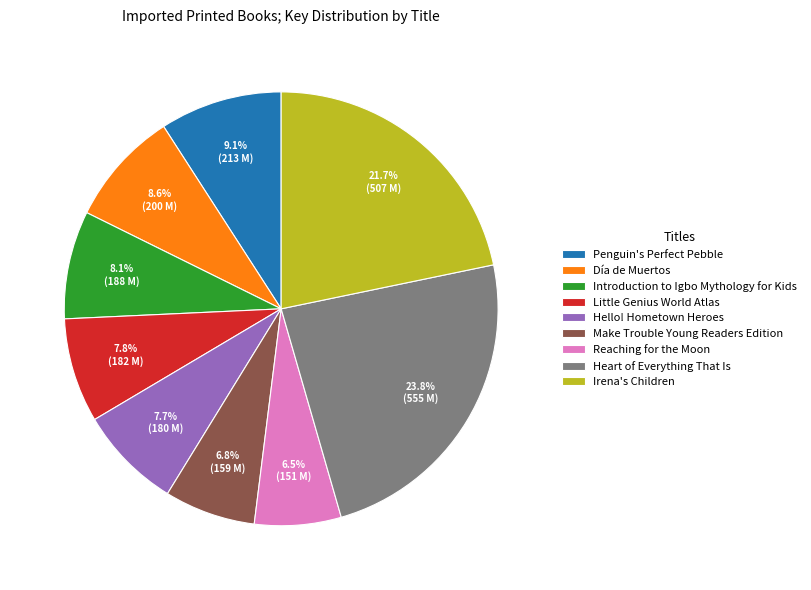

Which category has the biggest portion of the pie?

Heart of Everything That Is